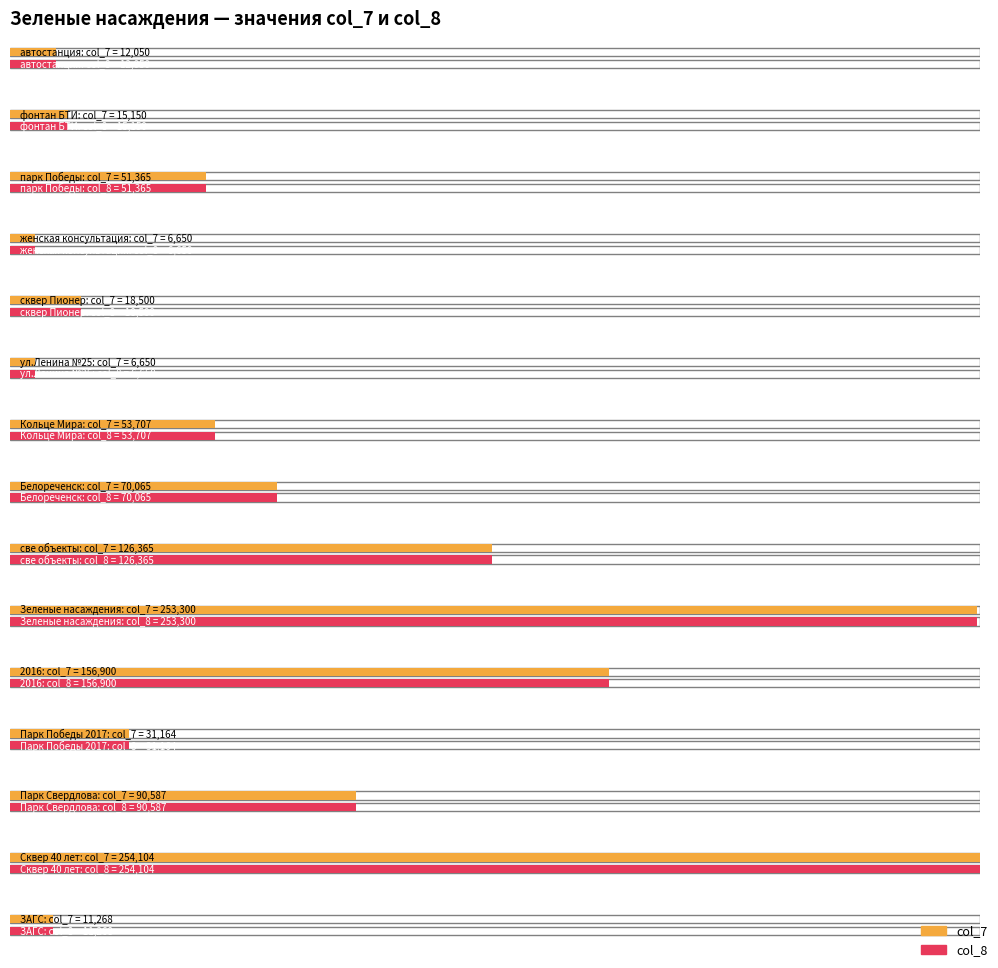

Reading left to right, what are all the values shown in this chart?

col_7: 1=12050.0	2=15150.0	3=51365.0	4=6650.0	5=18500.0	6=6650.0	7=53707.1	8=70065.0	9=126365.0	10=253300.0	11=156900.0	12=31164.2	13=90587.2	14=254104.1	15=11268.4
col_8: 1=12050.0	2=15150.0	3=51365.0	4=6650.0	5=18500.0	6=6650.0	7=53707.1	8=70065.0	9=126365.0	10=253300.0	11=156900.0	12=31164.2	13=90587.2	14=254104.1	15=11268.4